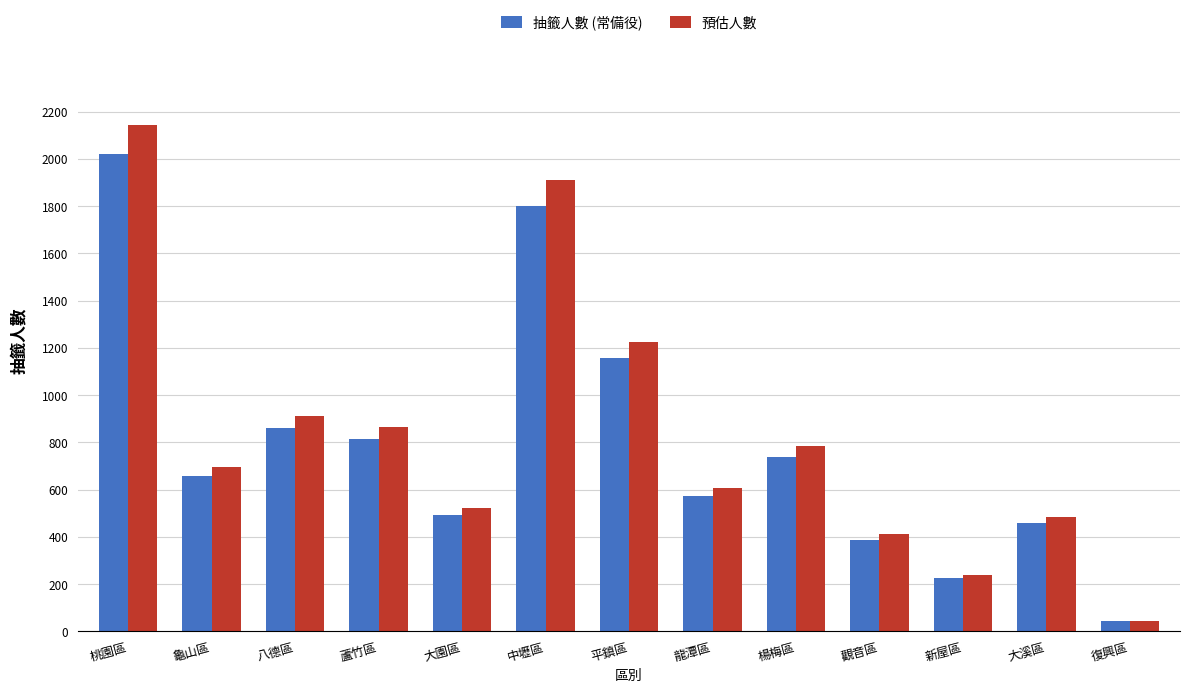

Are the bars horizontal?

No